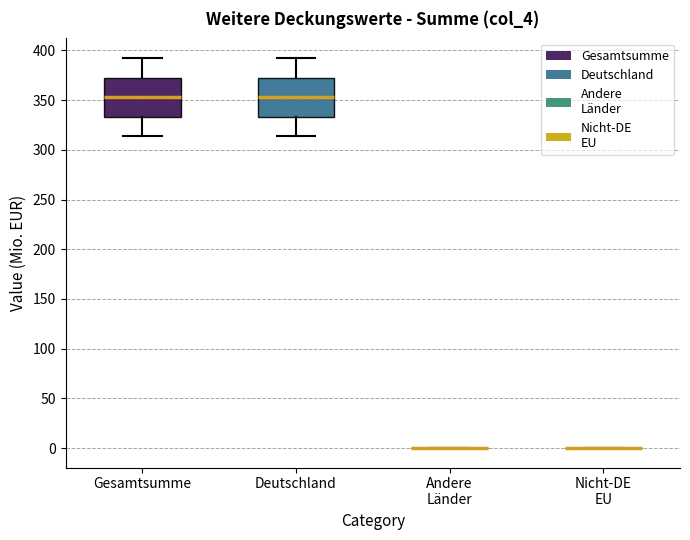

Reading left to right, transcribe this box plot: for each box, give where its median line is, the range the box spans, and where its two whiskers end, as read against the y-axis. The values are not printed on the chart, so give them approximately, as read against the axis.

Gesamtsumme: median 355, box 335 to 375, whiskers 315 to 395
Deutschland: median 355, box 335 to 375, whiskers 315 to 395
Andere Länder: box collapsed to a line at 0, whiskers 0 to 0
Nicht-DE EU: box collapsed to a line at 0, whiskers 0 to 0